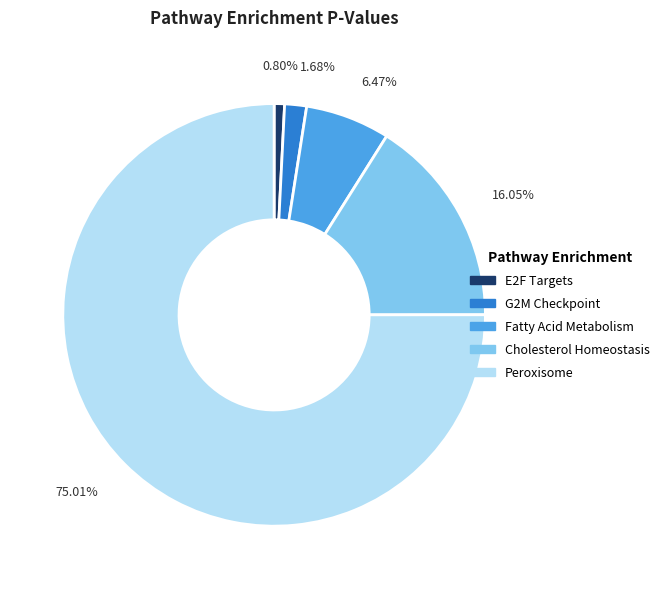

Do G2M Checkpoint and Cholesterol Homeostasis together represent more than half of the pie?

No